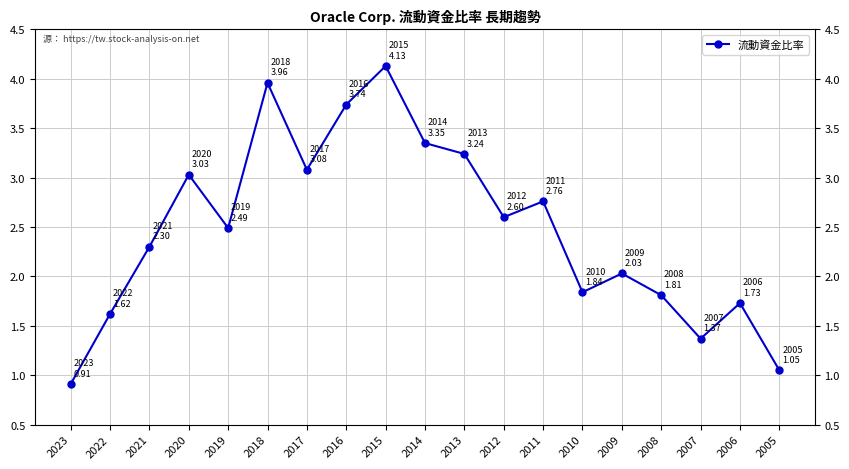

What is the sum of all values?

47.0